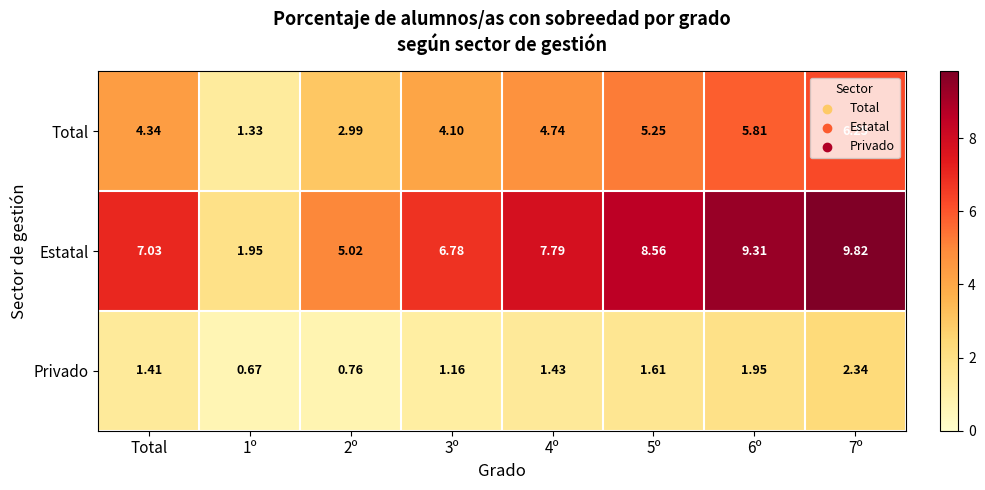

How many data points in Estatal are less than 7?

3